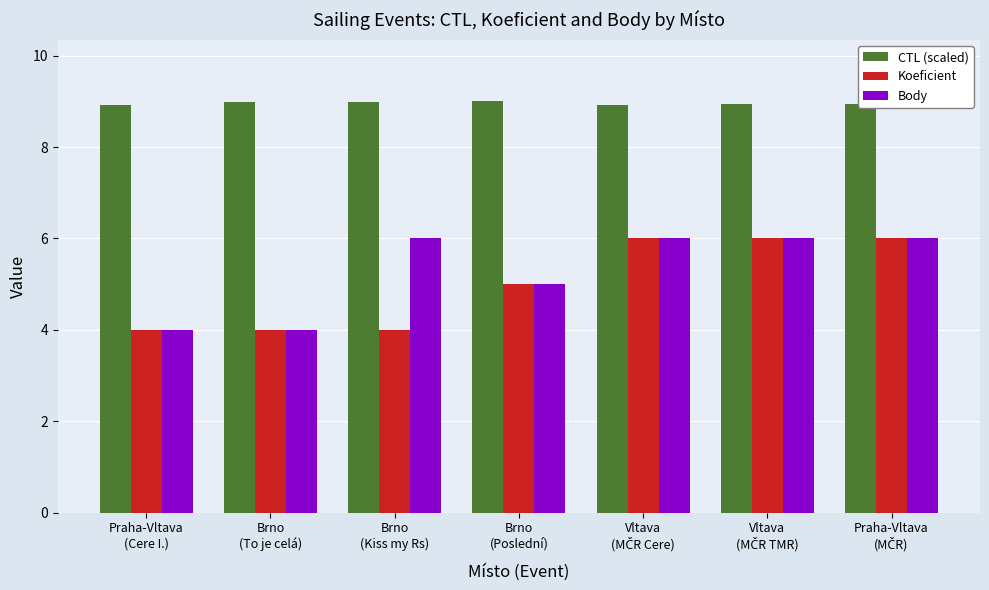

What is the maximum value for Koeficient?

6.0